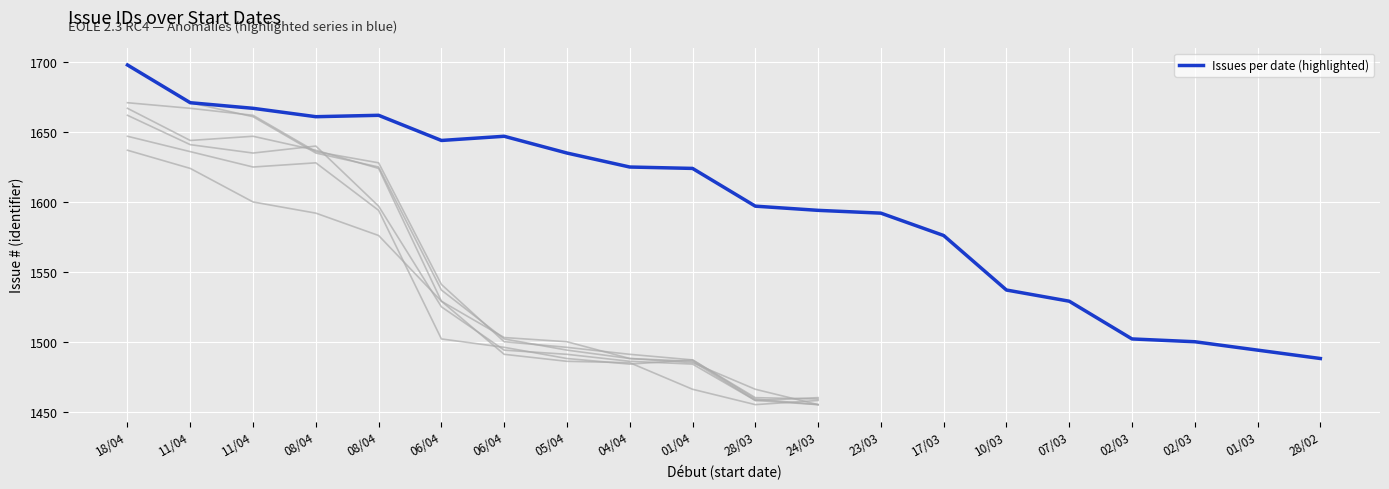

At which category does the data reach its first local peak?

08/04